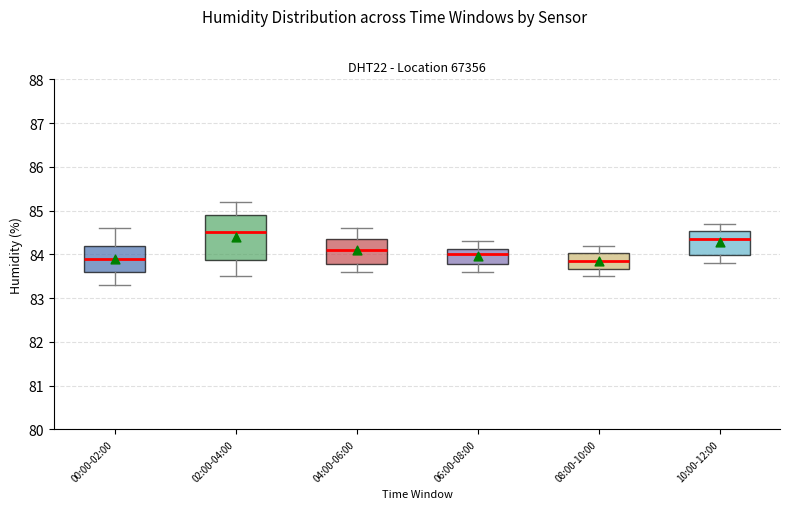

Where does the median line of the box for 10:00-12:00 sit on the y-axis? The values are not printed on the chart, so give them approximately, as read against the axis.

84.4